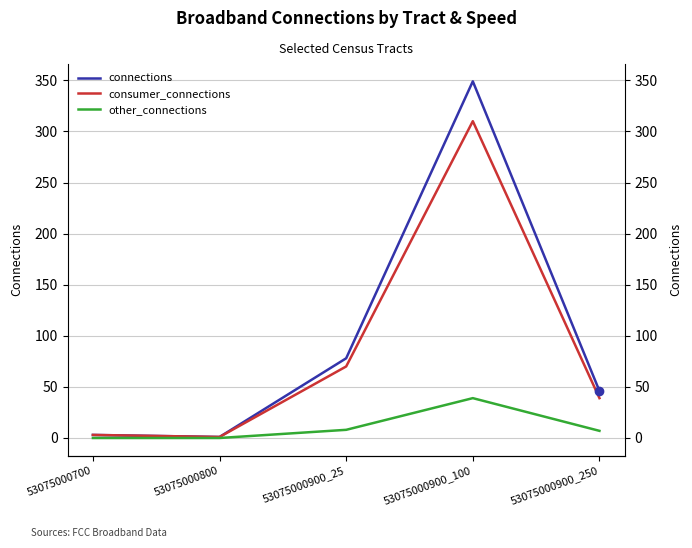

How many lines are shown in the chart?

3